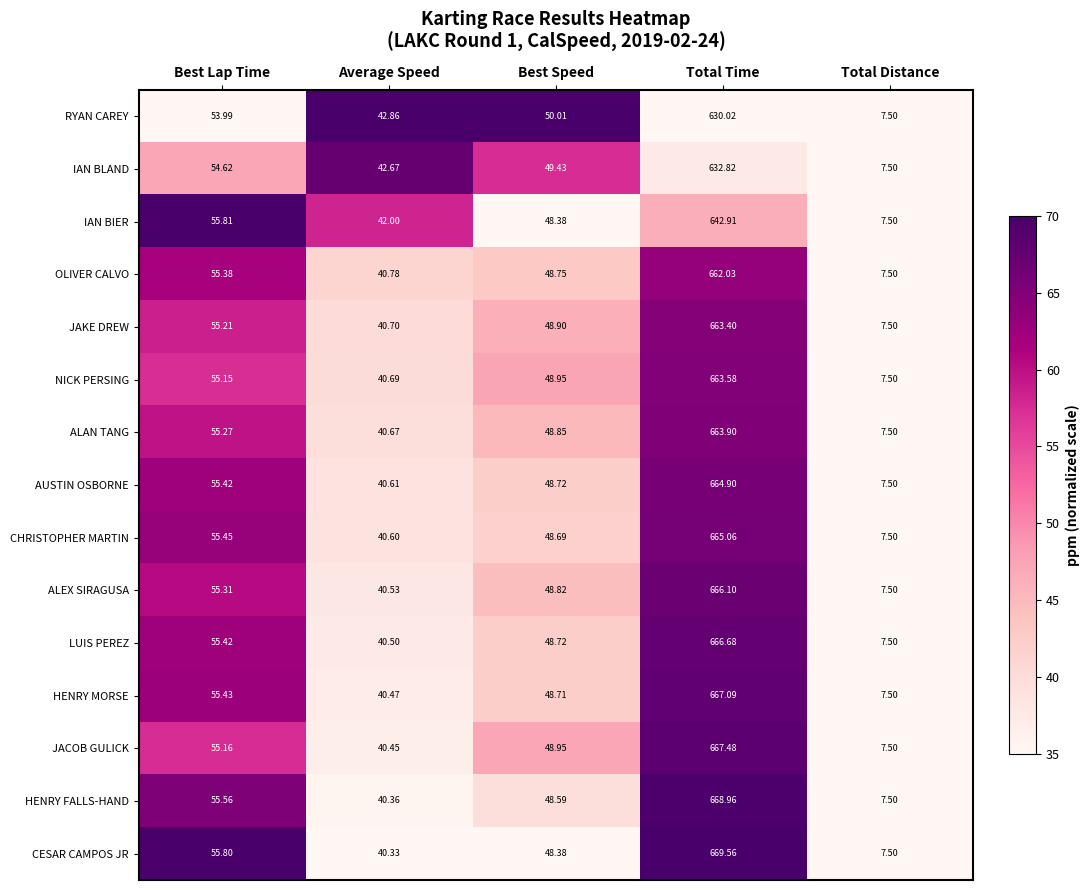

Which series changed the most between Total Time and Total Distance?

CESAR CAMPOS JR